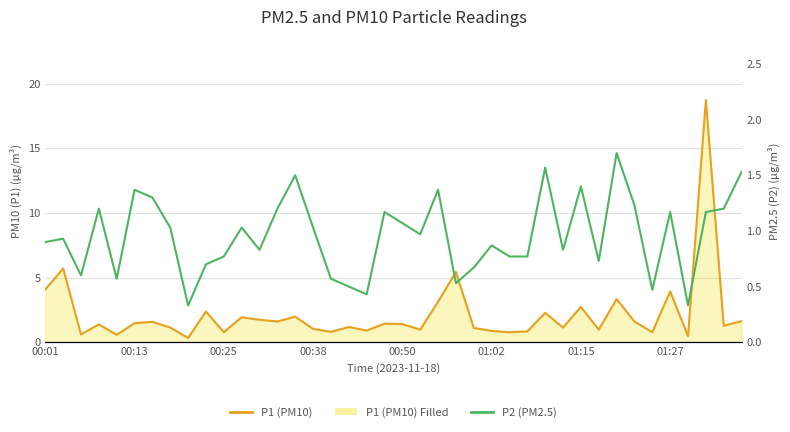

Which series has the widest spread of values?

P1 (PM10)